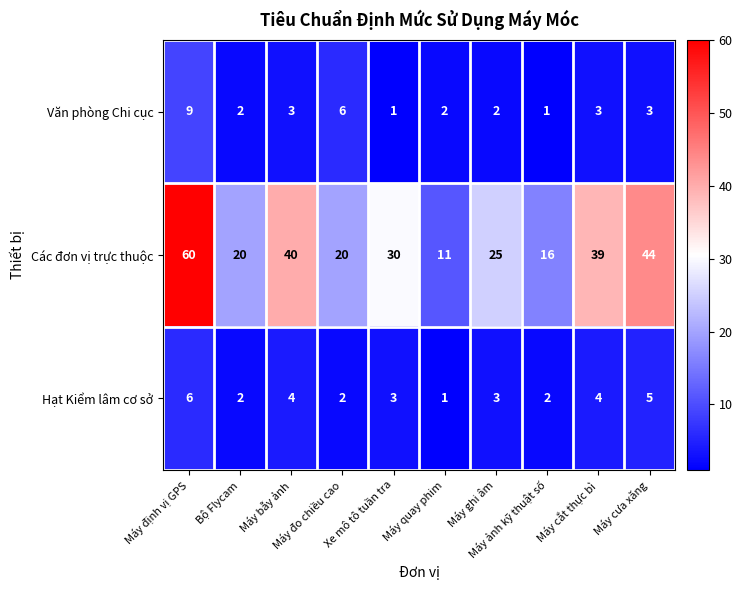

How many Hạt Kiểm lâm cơ sở values are between 2 and 4?

7